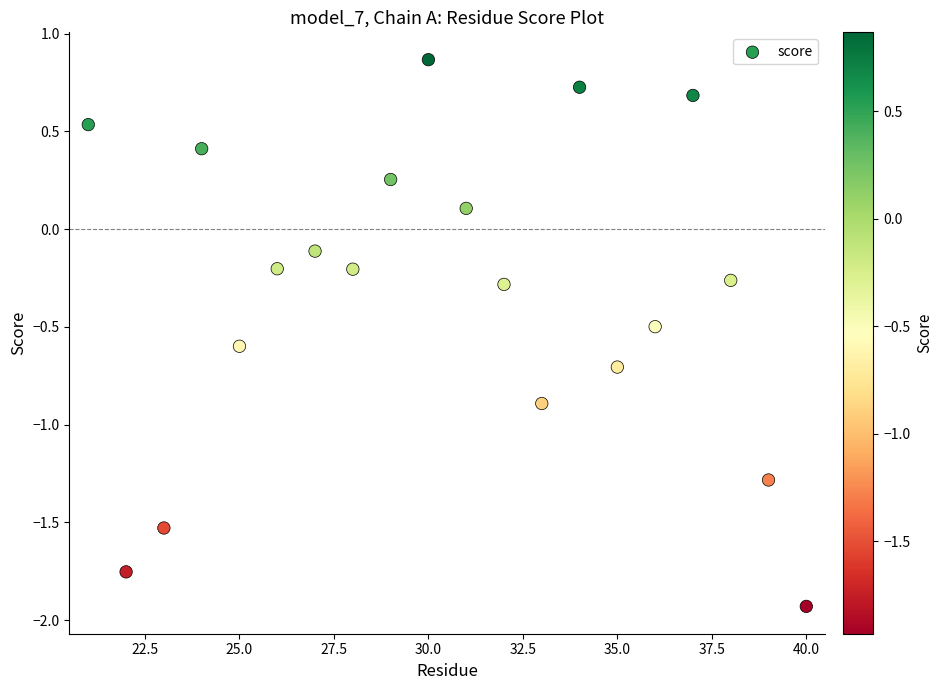

What is the range of X values (max minus min)?

19.0